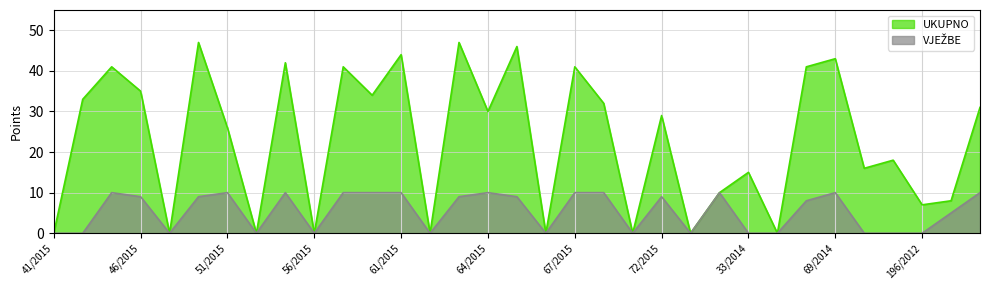

Which series has the largest total across all categories?

UKUPNO